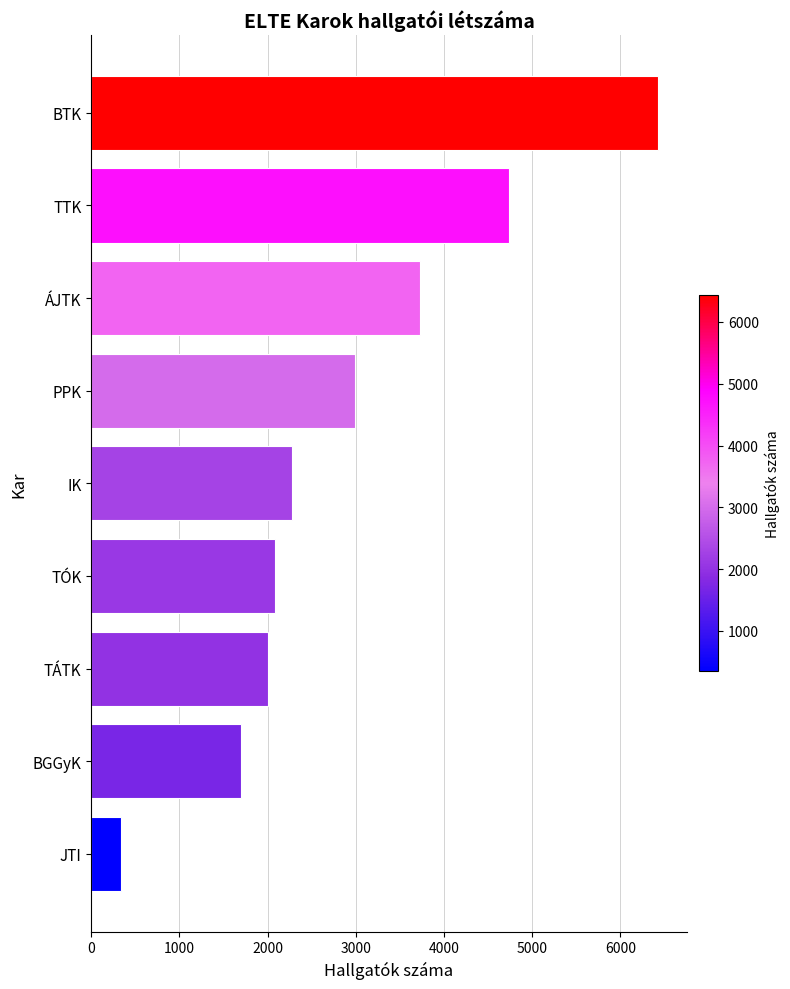

What is the average value?

2922